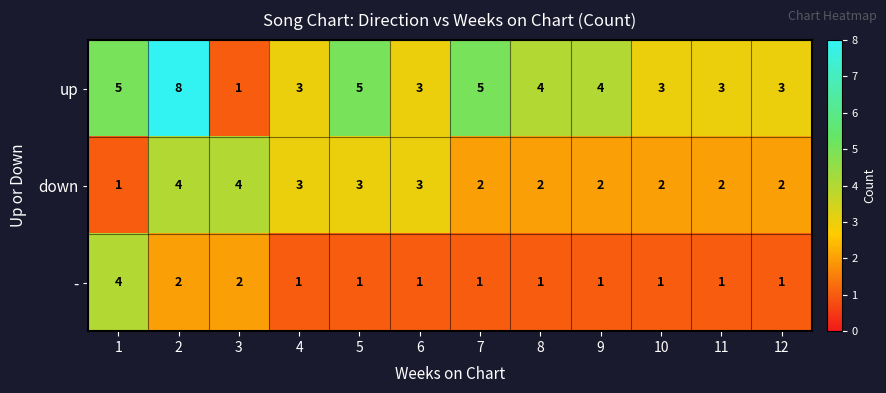

Rank the series at 1 from lowest to highest value.

down, -, up